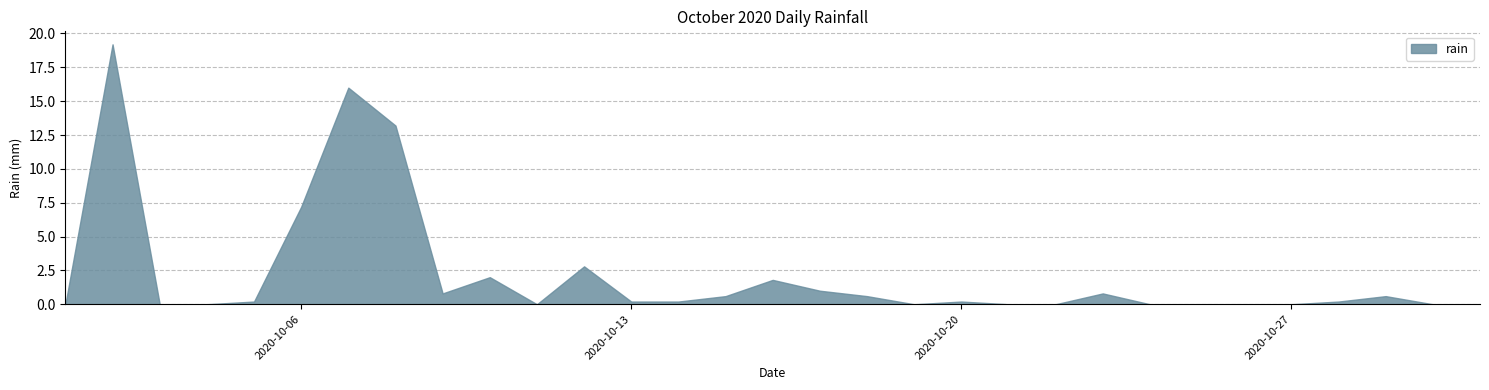

Reading left to right, transcribe all the data shown in this chart.

2020-10-01=0.0	2020-10-02=19.2	2020-10-03=0.0	2020-10-04=0.0	2020-10-05=0.2	2020-10-06=7.2	2020-10-07=16.0	2020-10-08=13.2	2020-10-09=0.8	2020-10-10=2.0	2020-10-11=0.0	2020-10-12=2.8	2020-10-13=0.2	2020-10-14=0.2	2020-10-15=0.6	2020-10-16=1.8	2020-10-17=1.0	2020-10-18=0.6	2020-10-19=0.0	2020-10-20=0.2	2020-10-21=0.0	2020-10-22=0.0	2020-10-23=0.8	2020-10-24=0.0	2020-10-25=0.0	2020-10-26=0.0	2020-10-27=0.0	2020-10-28=0.2	2020-10-29=0.6	2020-10-30=0.0	2020-10-31=0.0